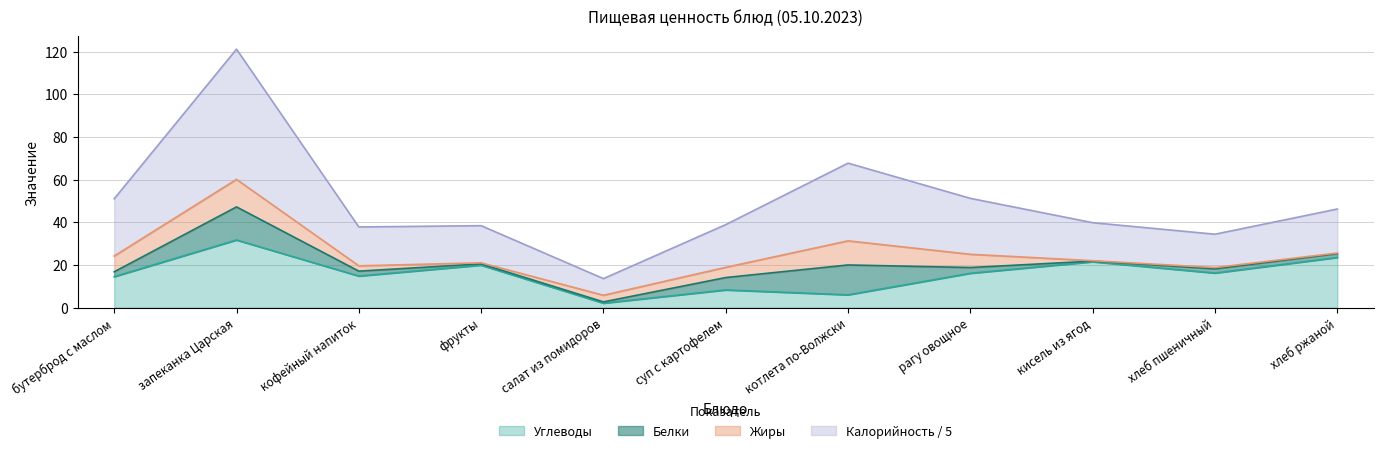

At which category is the sum across all series the highest?

запеканка Царская